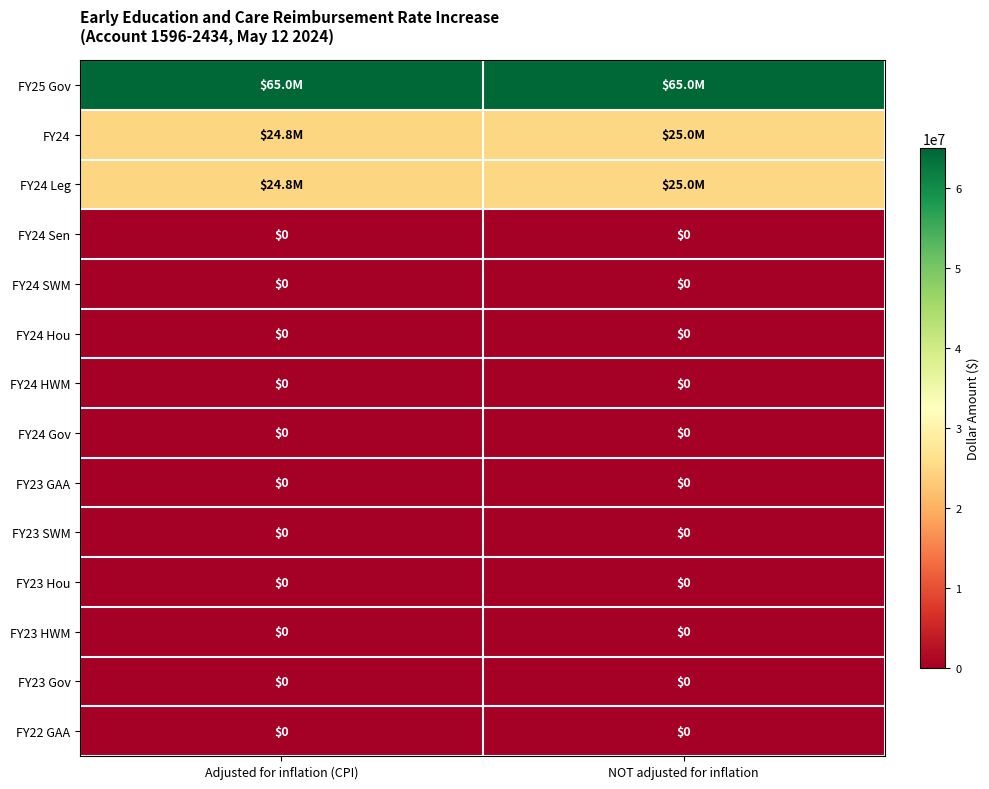

List the series in order of their peak value, lowest first.

FY24 Sen, FY24 SWM, FY24 Hou, FY24 HWM, FY24 Gov, FY23 GAA, FY23 SWM, FY23 Hou, FY23 HWM, FY23 Gov, FY22 GAA, FY24, FY24 Leg, FY25 Gov